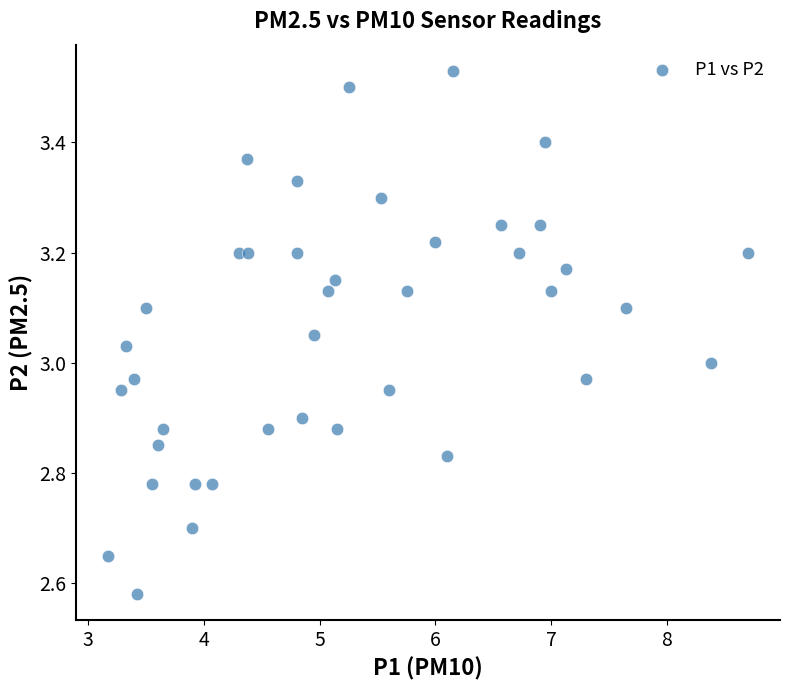

What is the range of X values (max minus min)?

5.5